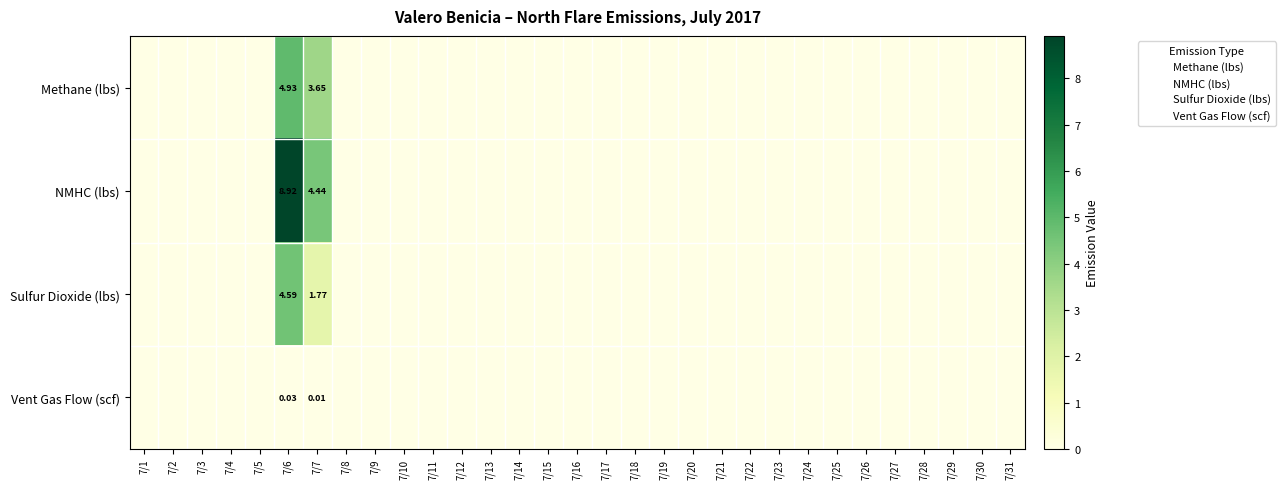

Which series has the largest total across all categories?

NMHC (lbs)